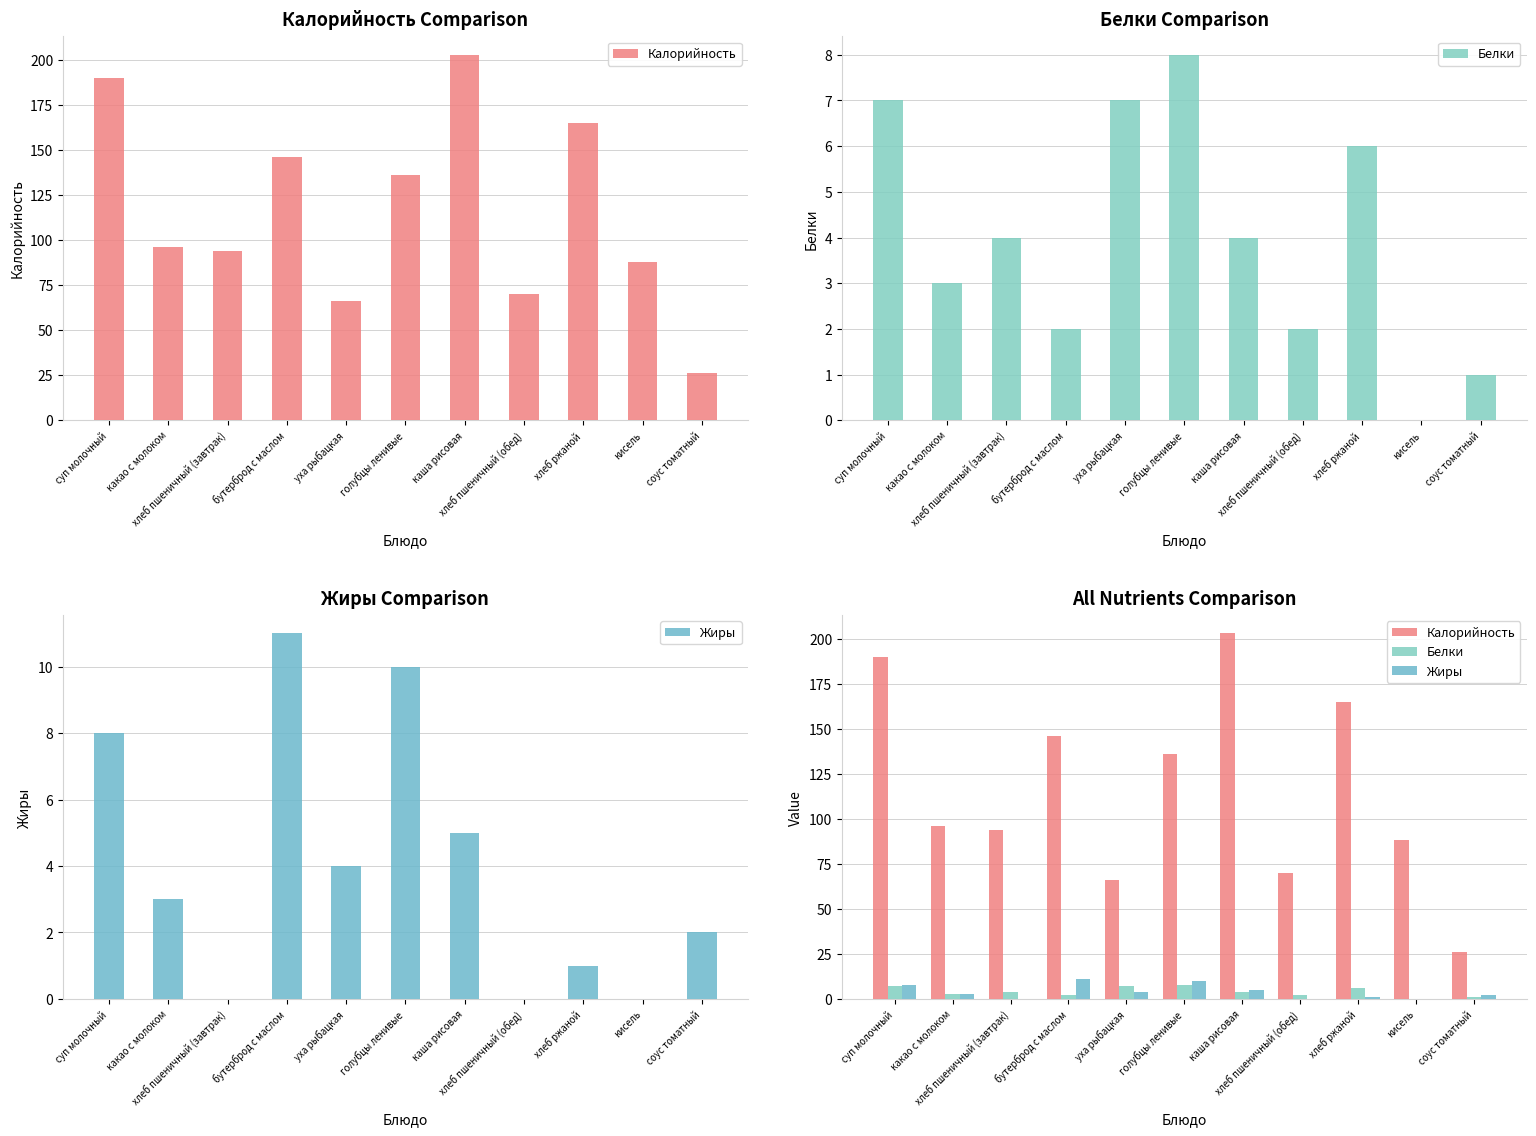

How many data points in Калорийность are above 96?

5